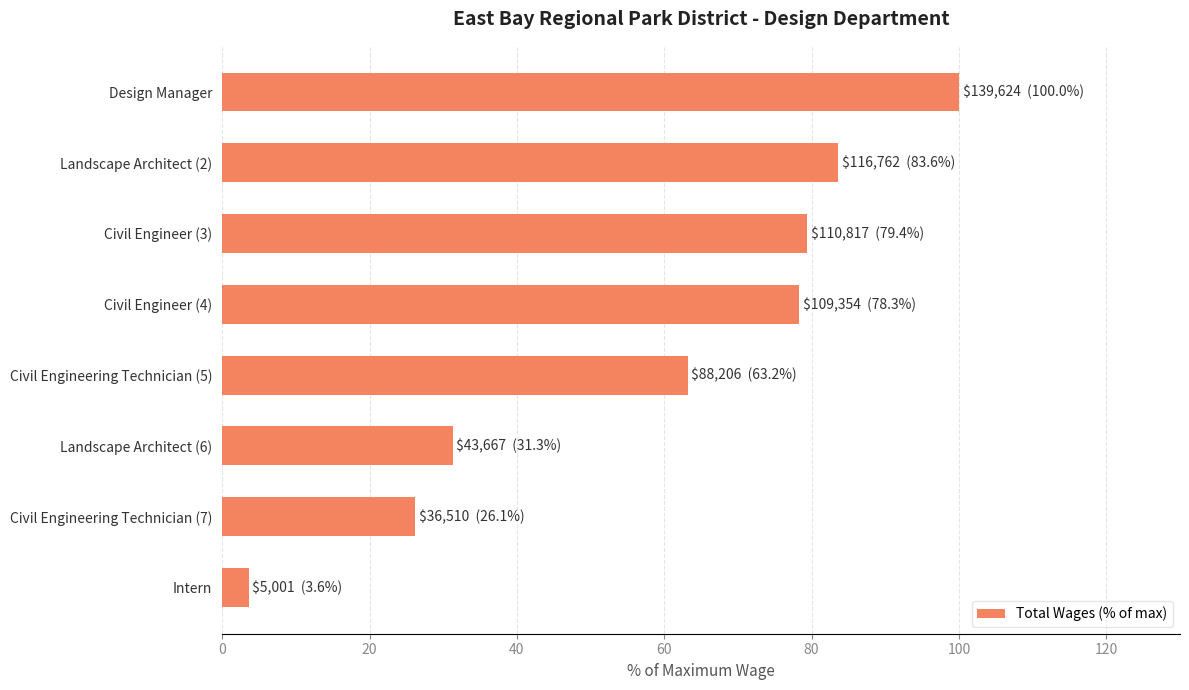

The value at Civil Engineer (4) is 36.4. True or false?

False